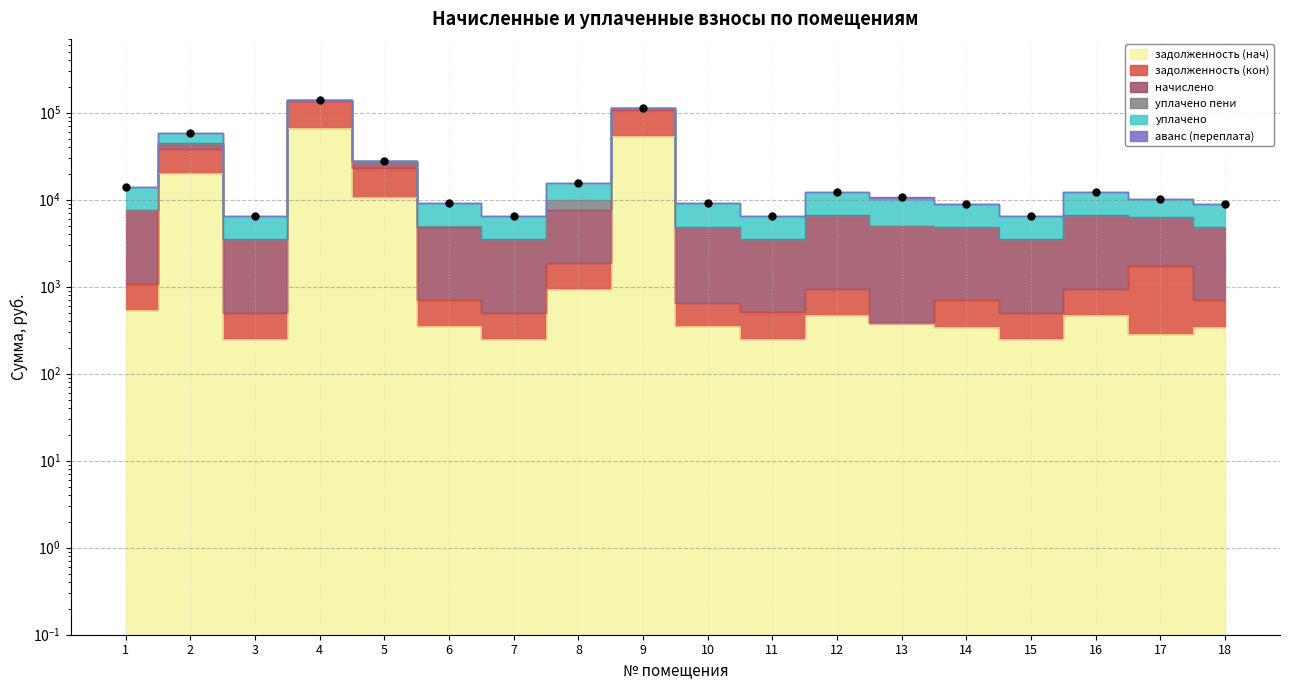

True or false: the data has more than 1 interior local peaks.

True